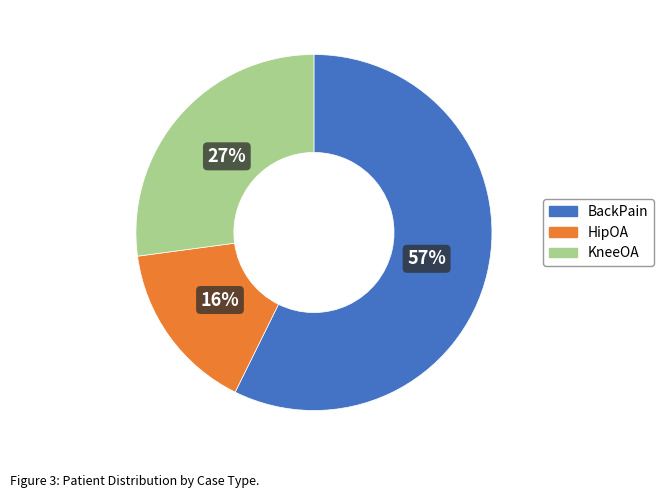

Between BackPain and KneeOA, which is larger?

BackPain